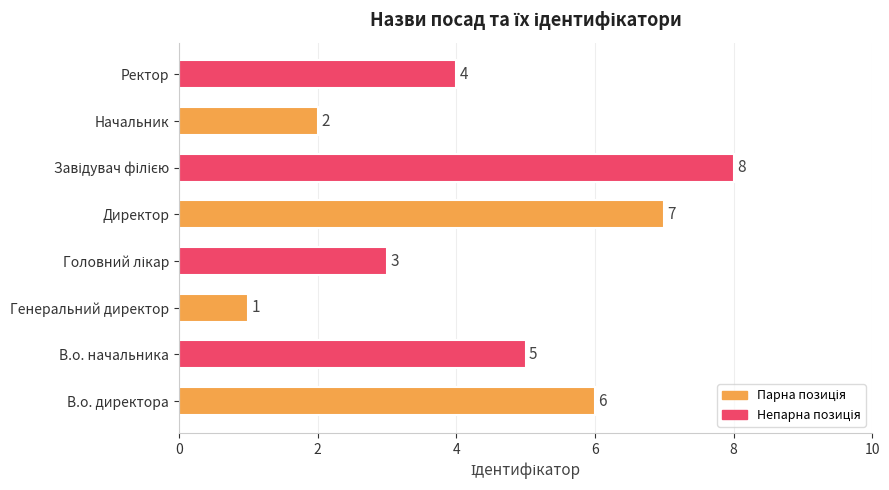

What is the smallest value displayed?

1